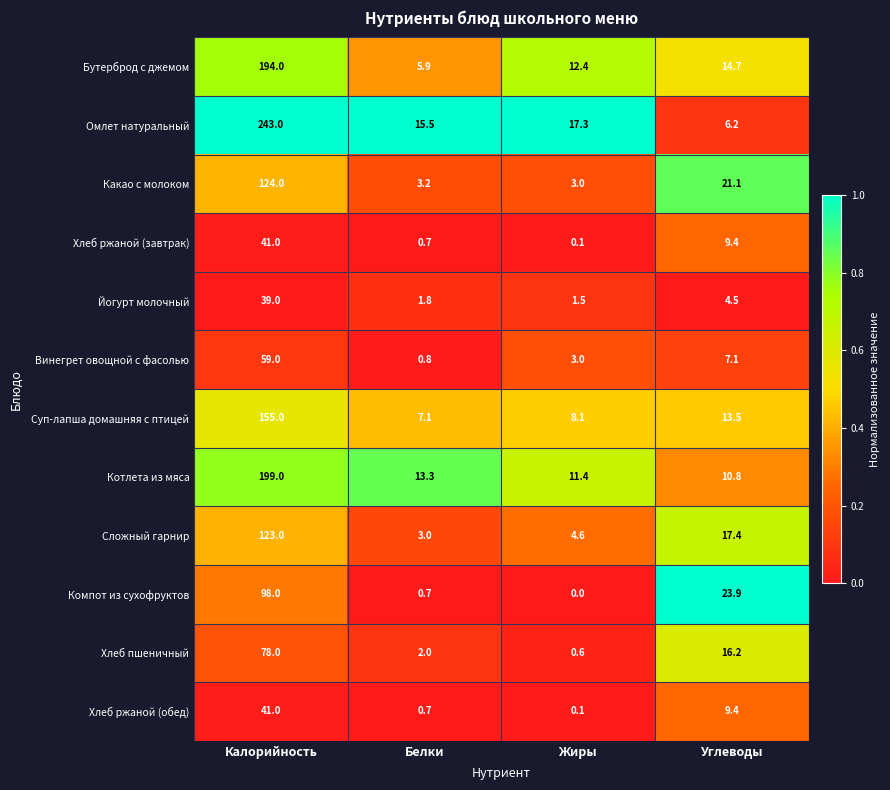

Which series has the largest range (max minus min)?

Омлет натуральный